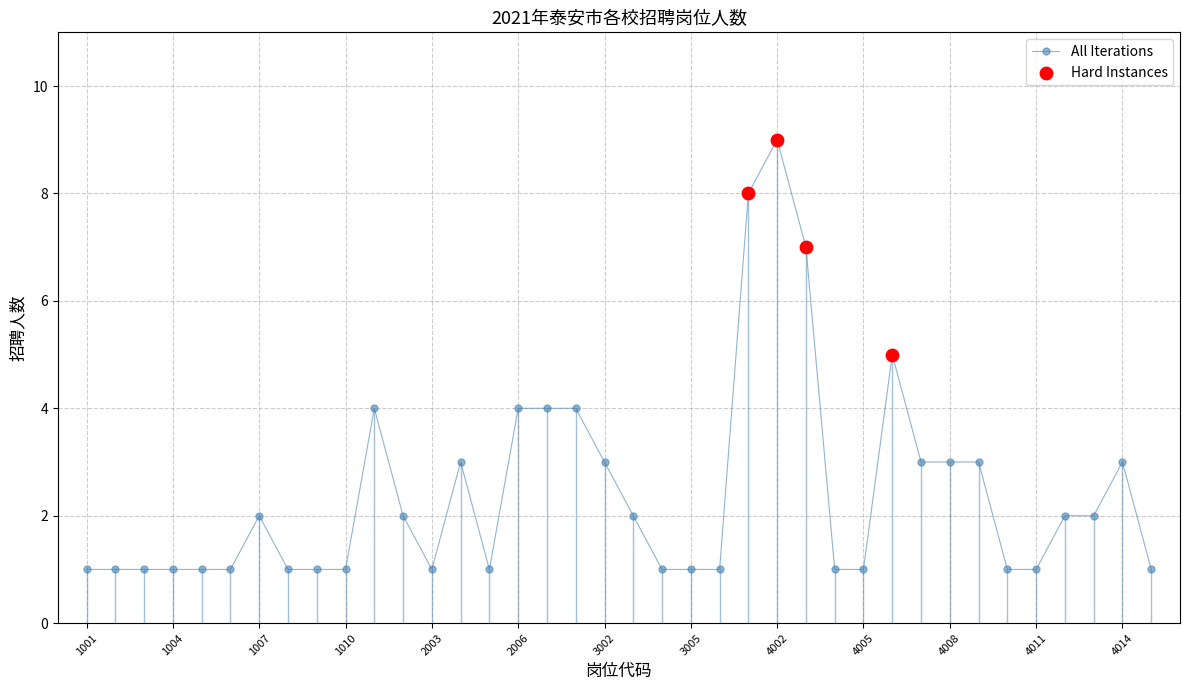

What is the difference between the maximum and minimum values?

8